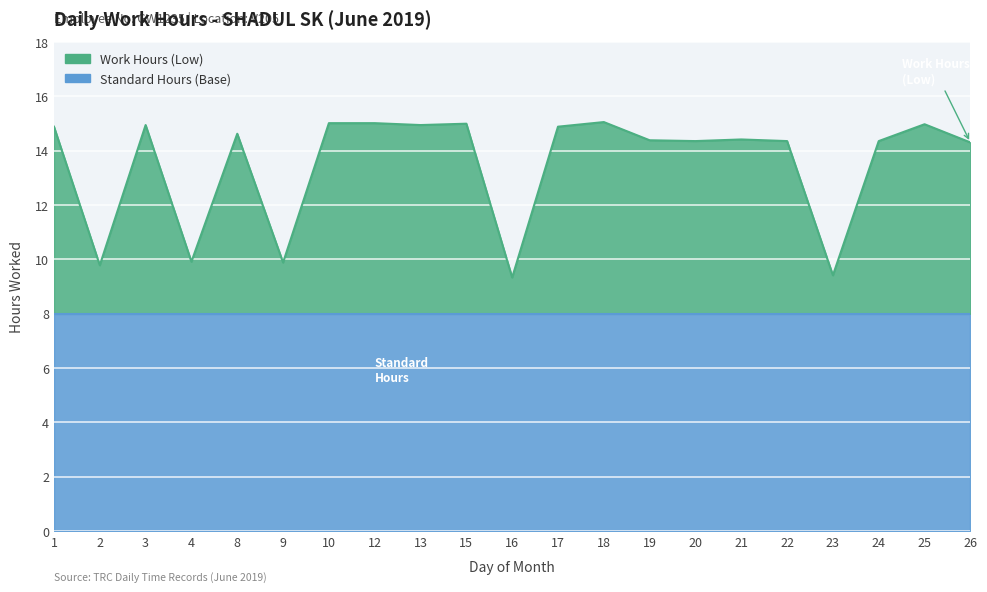

List the labels in order of value, largest first.

18, 10, 12, 15, 25, 3, 13, 1, 17, 8, 21, 19, 20, 22, 24, 26, 4, 9, 2, 23, 16